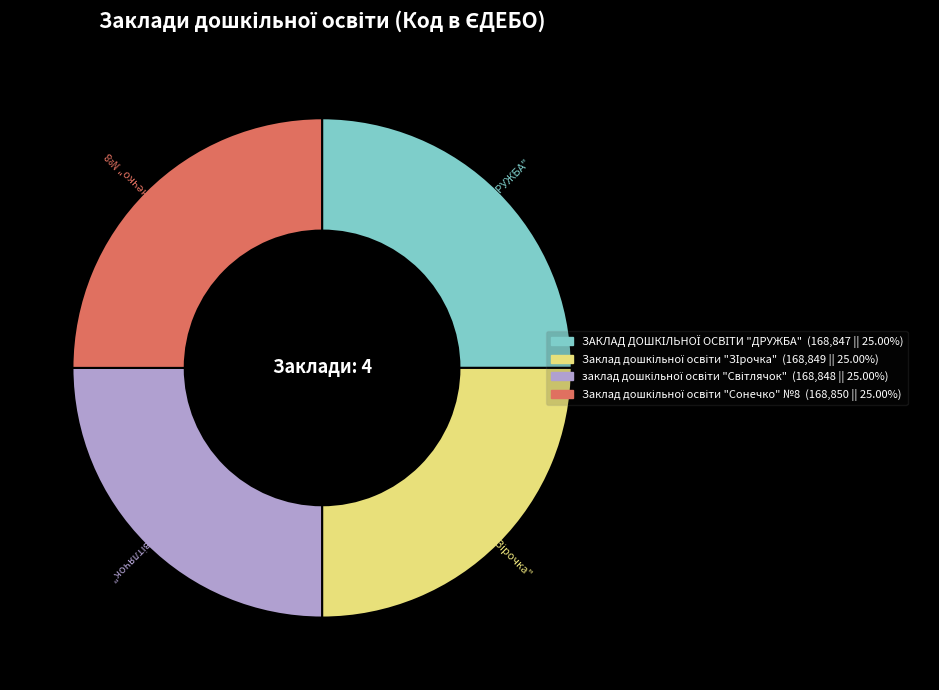

How many slices are in this pie chart?

4